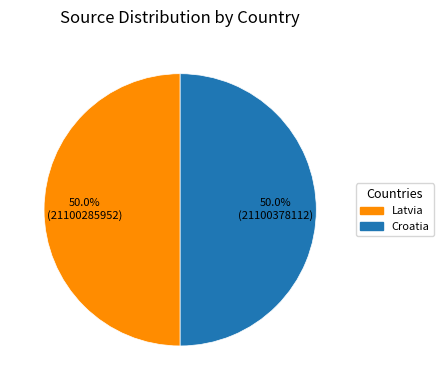

How many segments does this pie chart have?

2